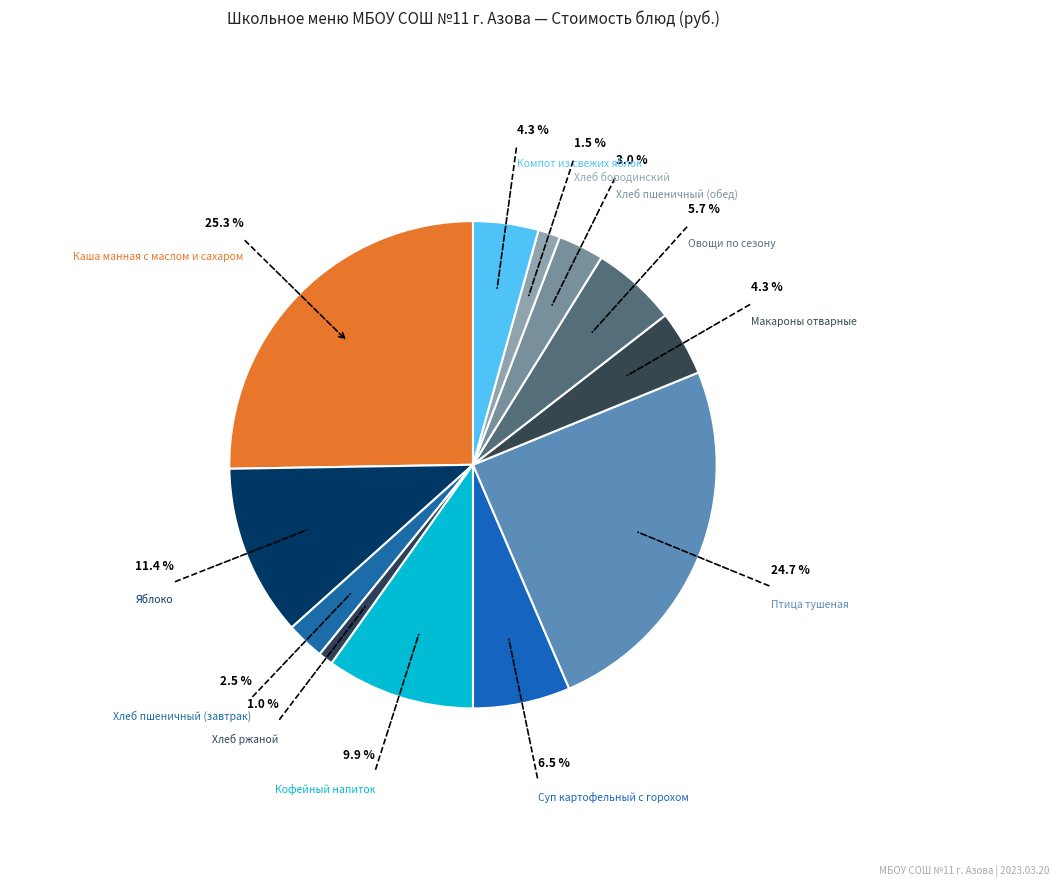

To the nearest percent, what percentage of the pie is Яблоко?

11%